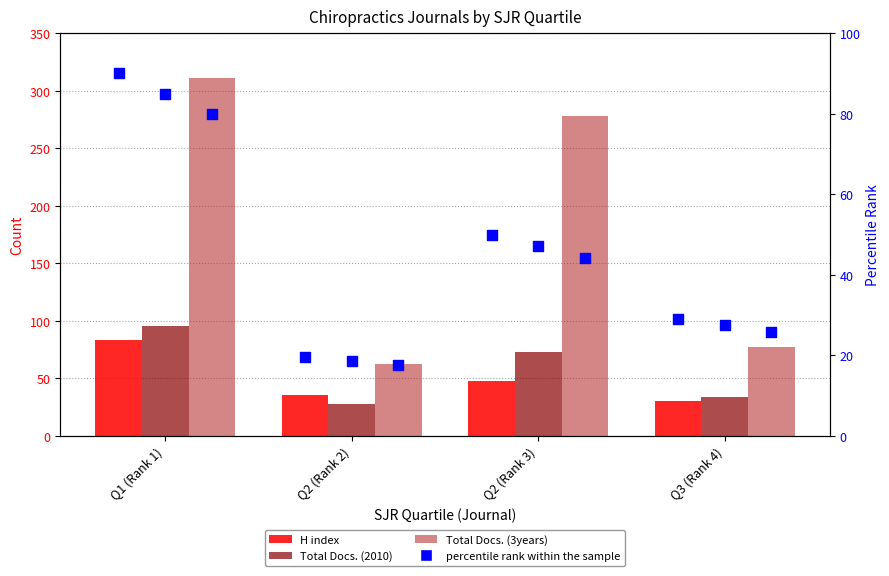

Which series contains the highest Y value?

Total Docs. (3years)